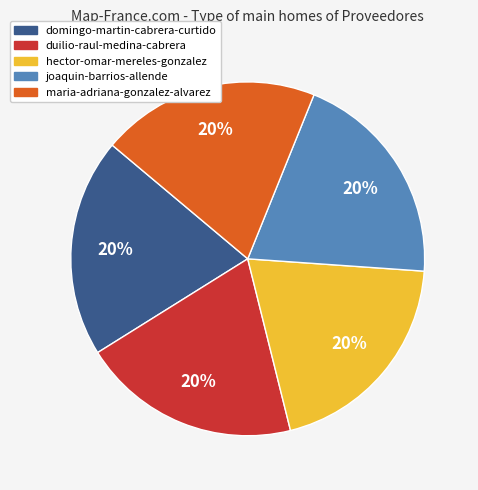

What percentage is the domingo-martin-cabrera-curtido slice, to the nearest percent?

20%